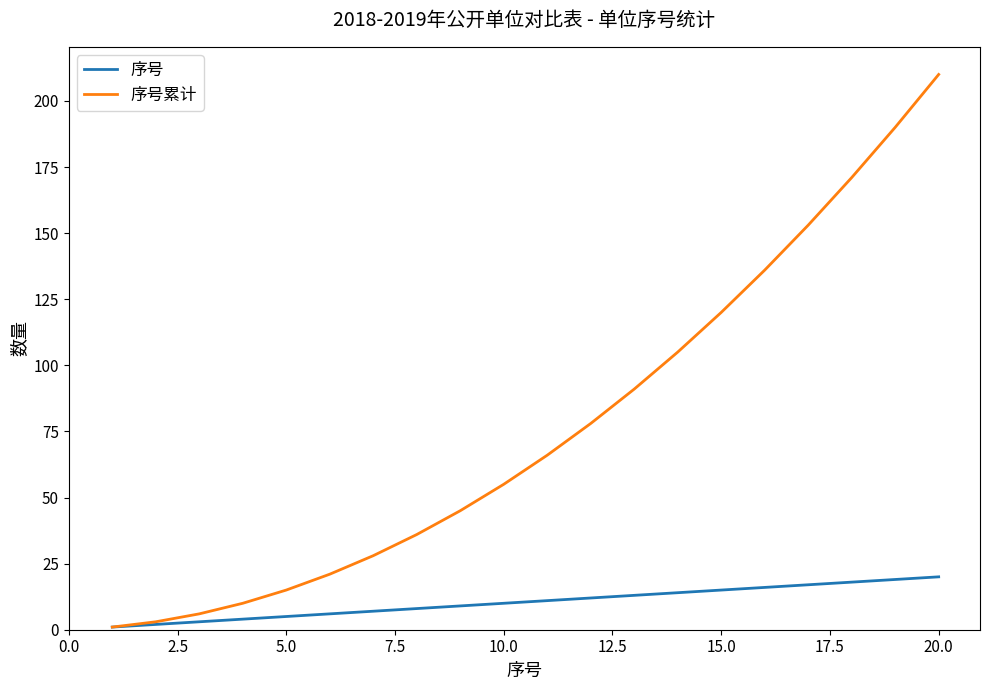

What is the lowest value of the 序号 series?

1